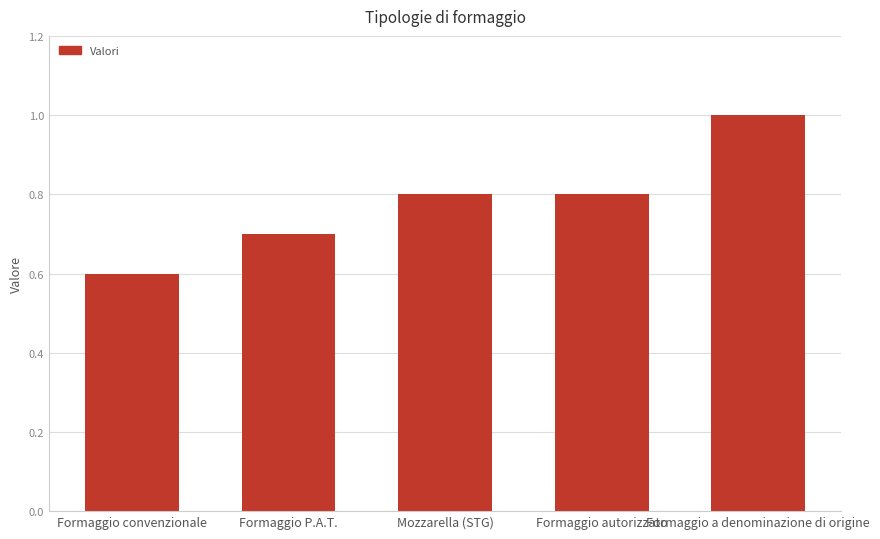

The value at Formaggio autorizzato is 1.3. True or false?

False